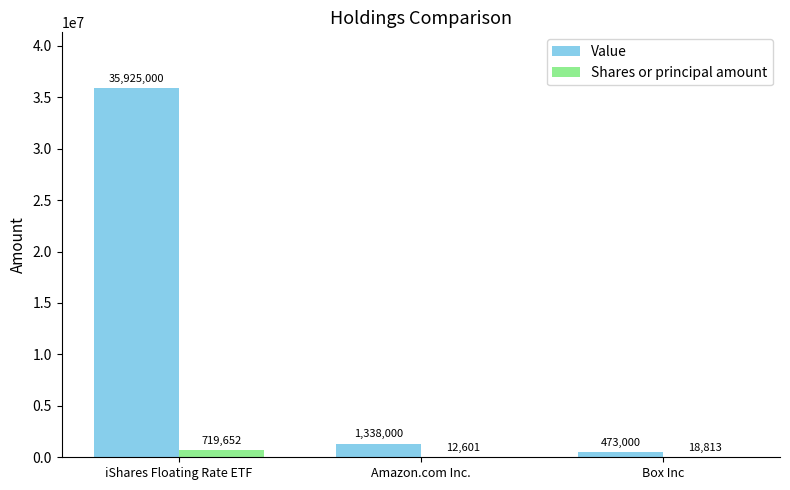

Does the chart contain stacked bars?

No